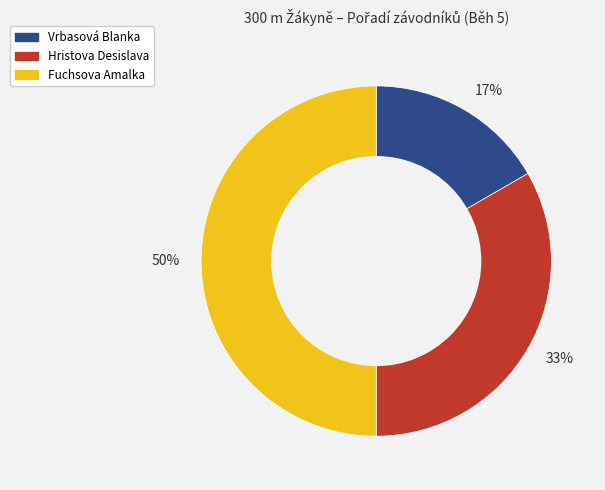

The 17% slice represents 3% of the pie. True or false?

False